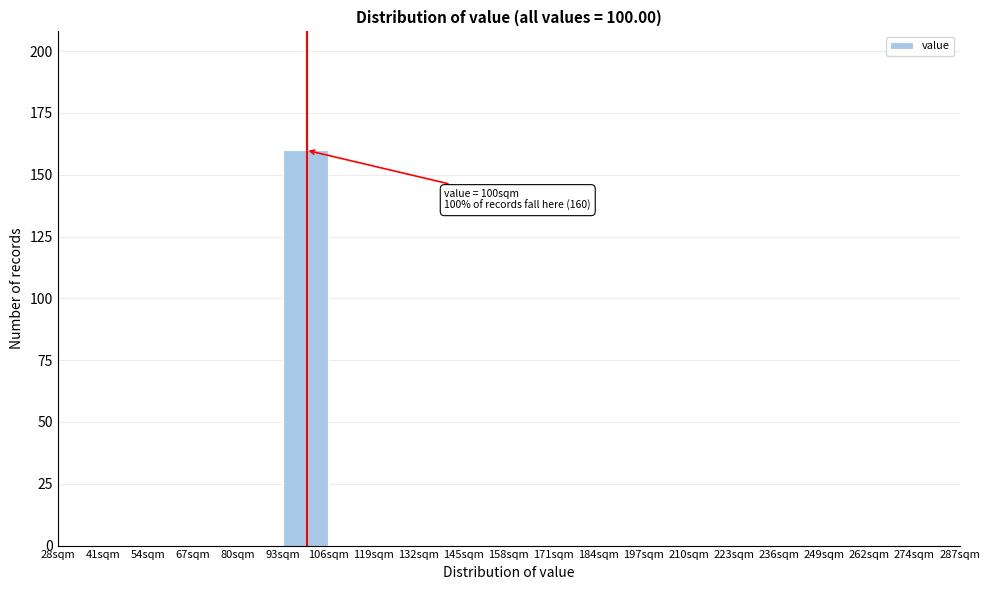

Which range on the x-axis has the tallest bar?

93 to 106